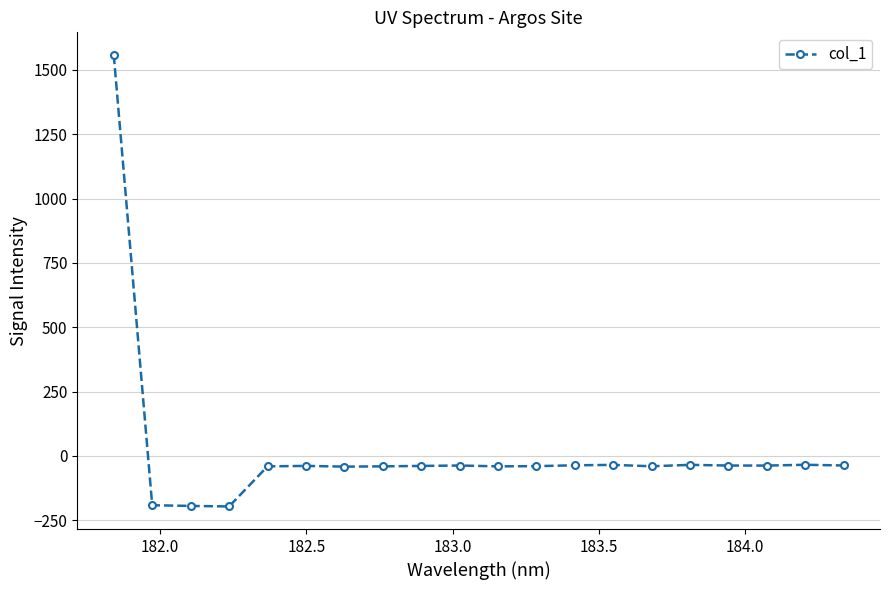

How many data points are above -38?

9